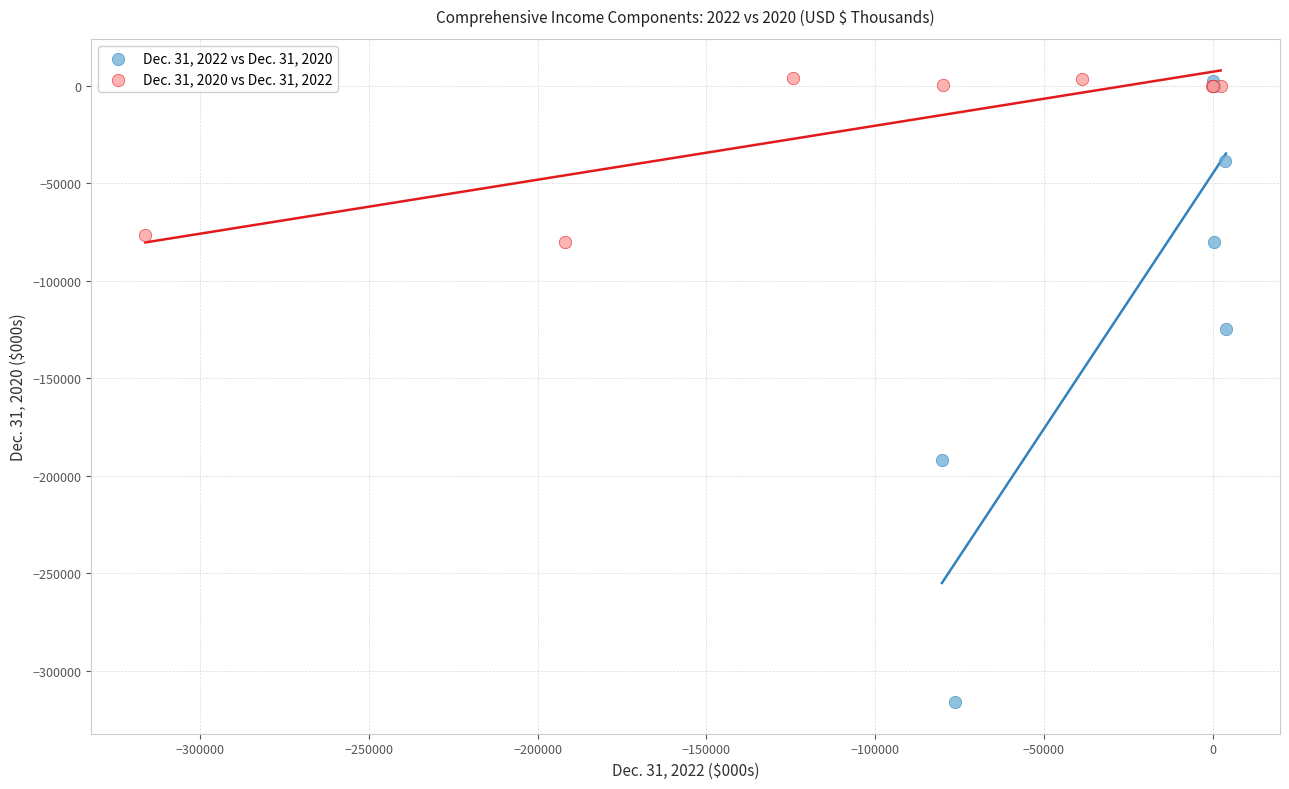

Which series contains the lowest Y value?

Dec. 31, 2022 vs Dec. 31, 2020